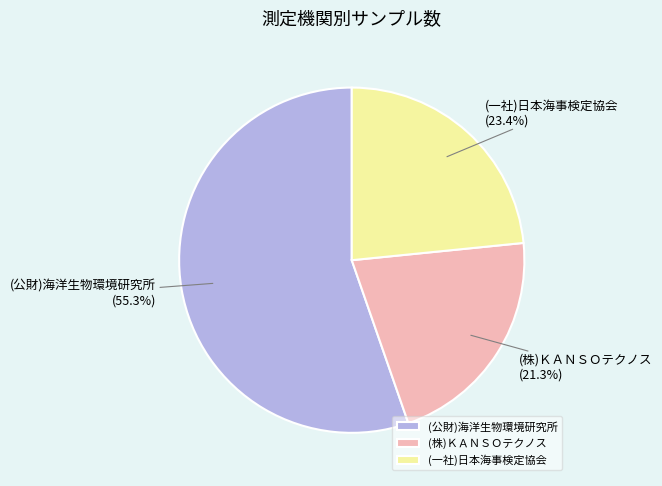

Rank the categories by value from highest to lowest.

(公財)海洋生物環境研究所, (一社)日本海事検定協会, (株)ＫＡＮＳＯテクノス